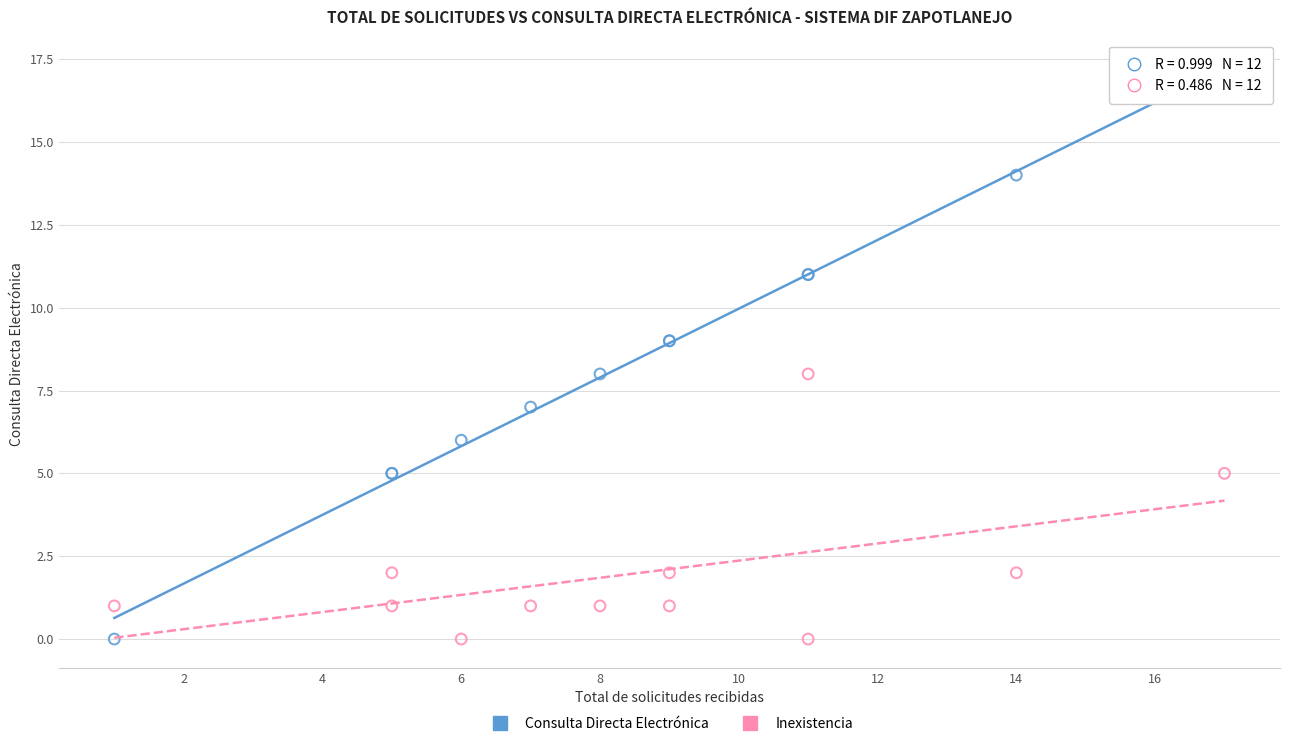

Which series has the largest Y range (max minus min)?

Consulta Directa Electrónica